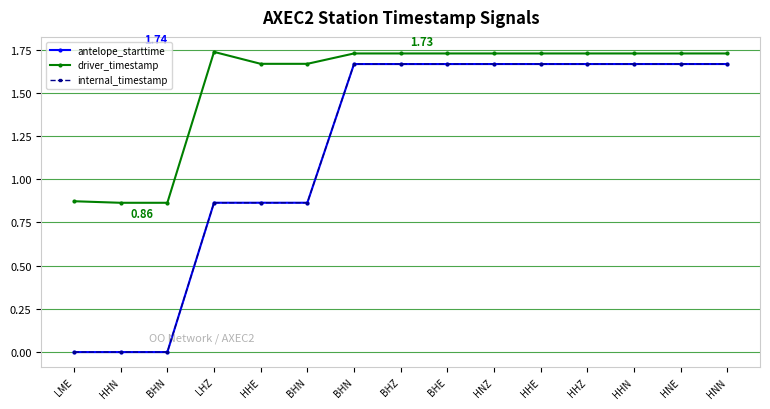

Is this an area chart (filled region under the line)?

No